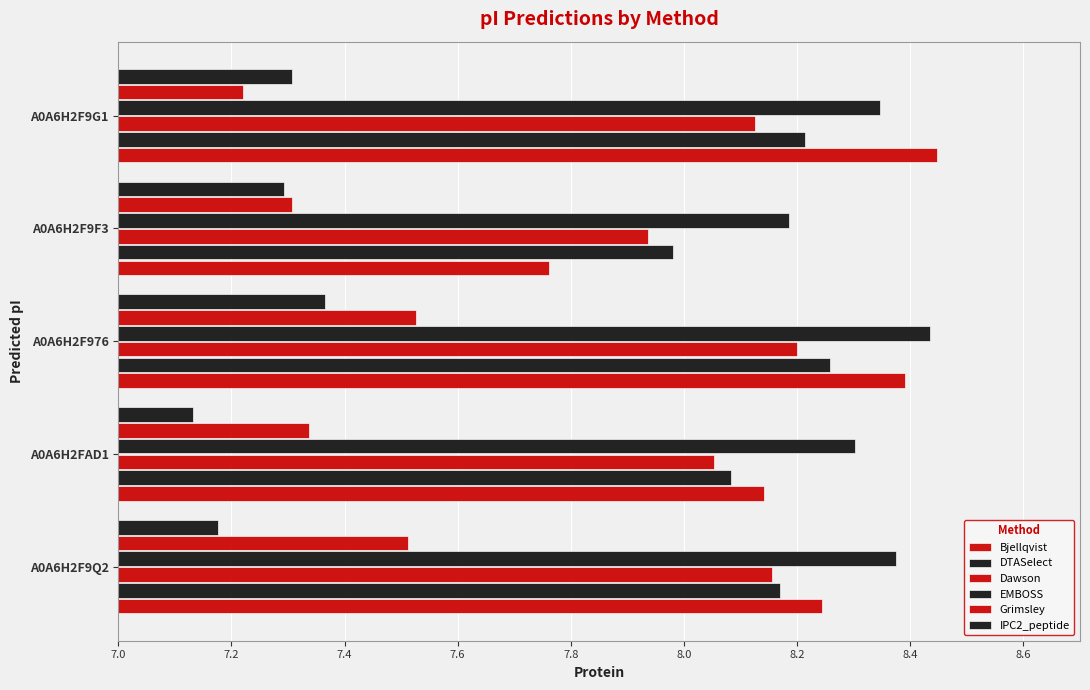

How many categories are shown in the chart?

5